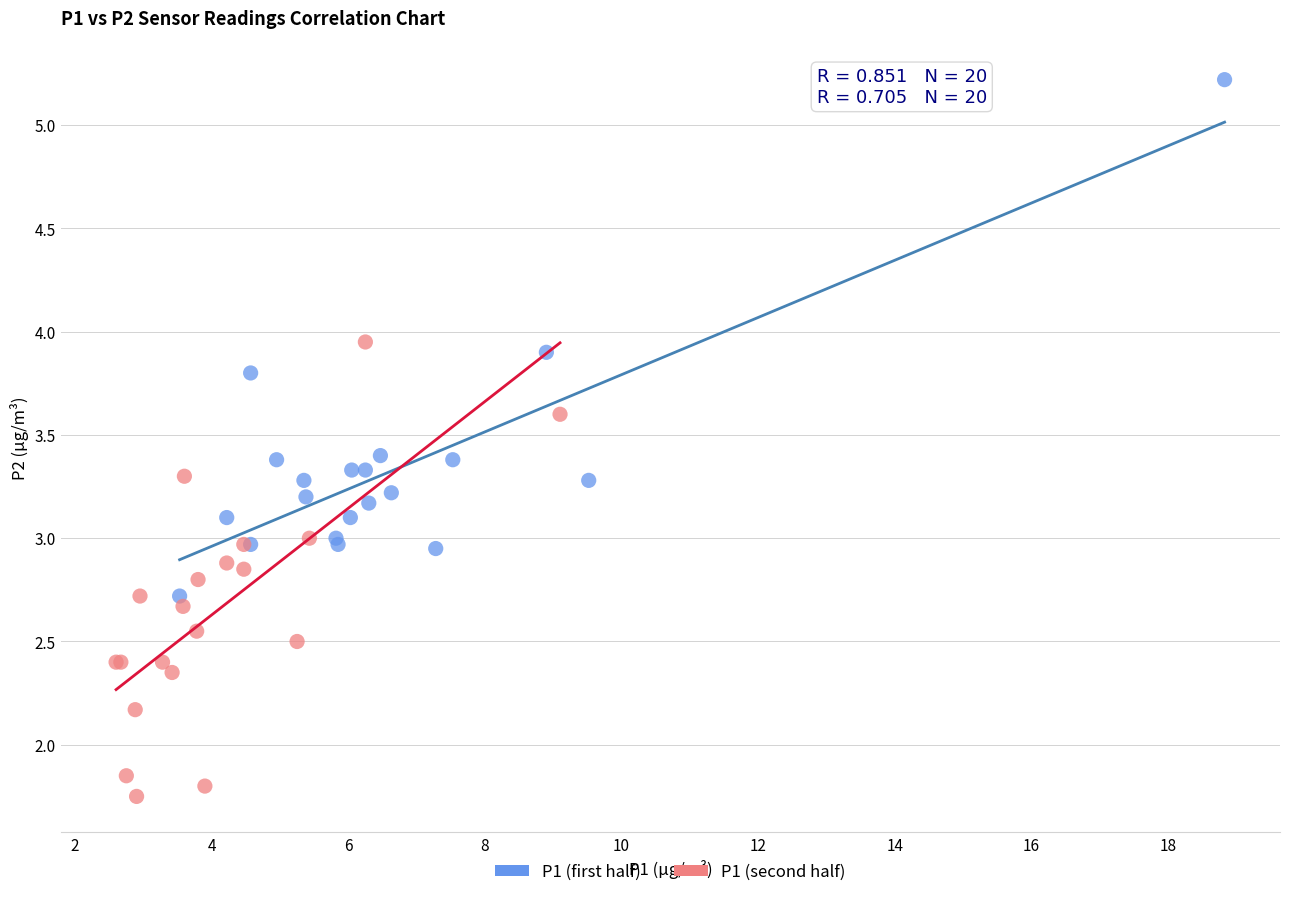

Which series reaches the maximum Y coordinate?

P1 (first half)